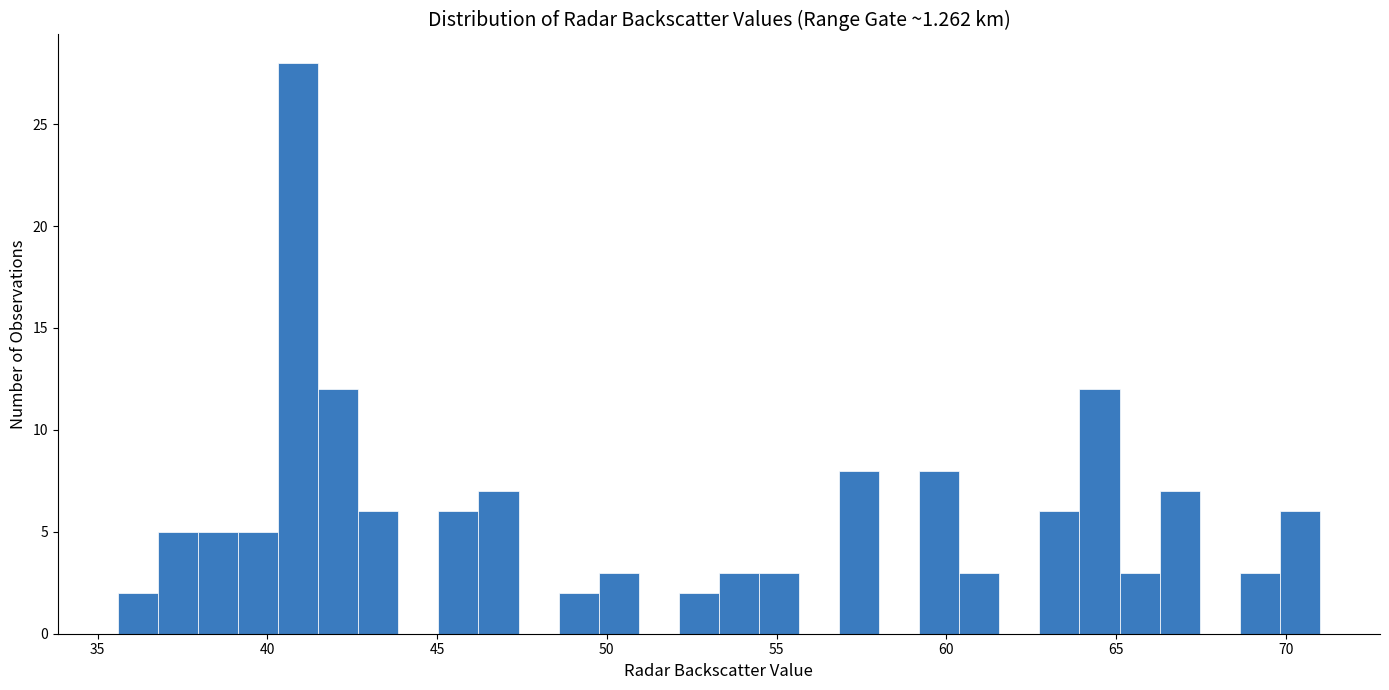

Read against the x-axis, roughly where is the centre of the tallest bar?

41.0